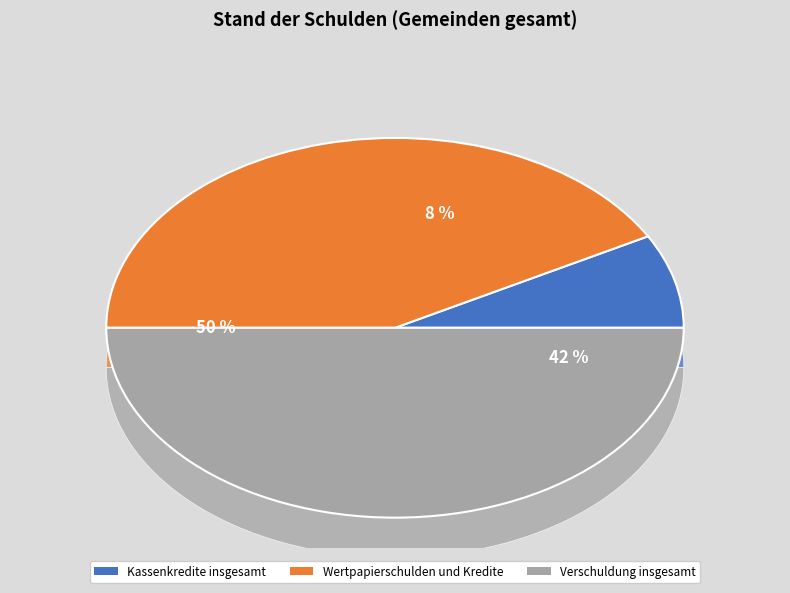

To the nearest percent, what is the average slice percentage?

33%